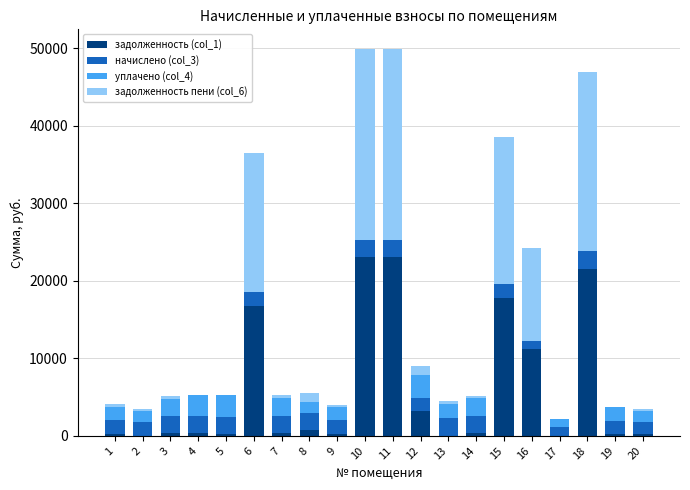

What is the sum of the уплачено (col_4) values at 9 and 13?

3594.1